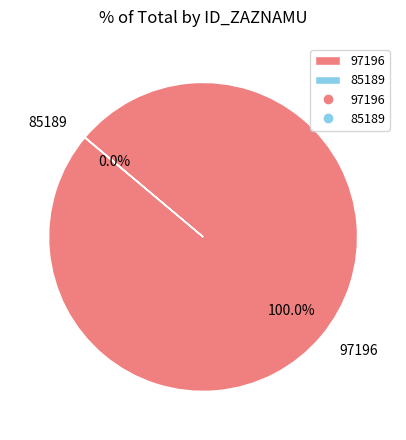

Which slice is the largest?

97196